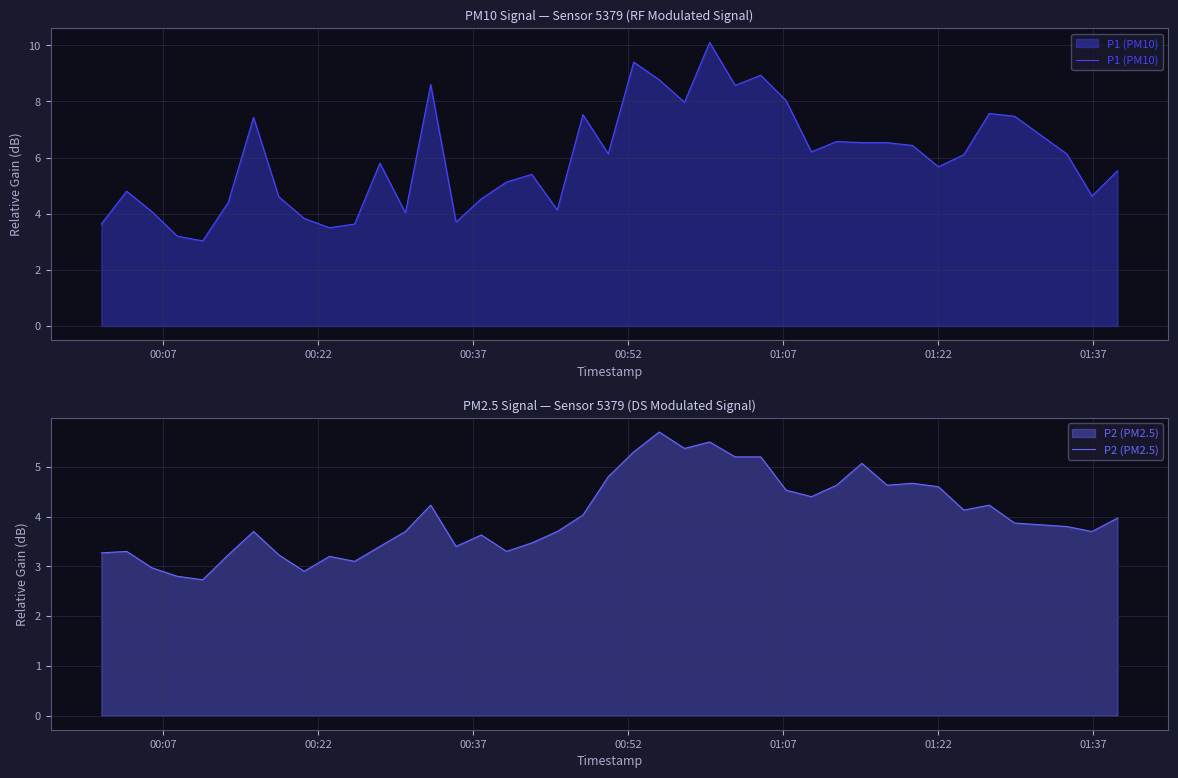

What is the lowest value of the P1 (PM10) series?

3.0